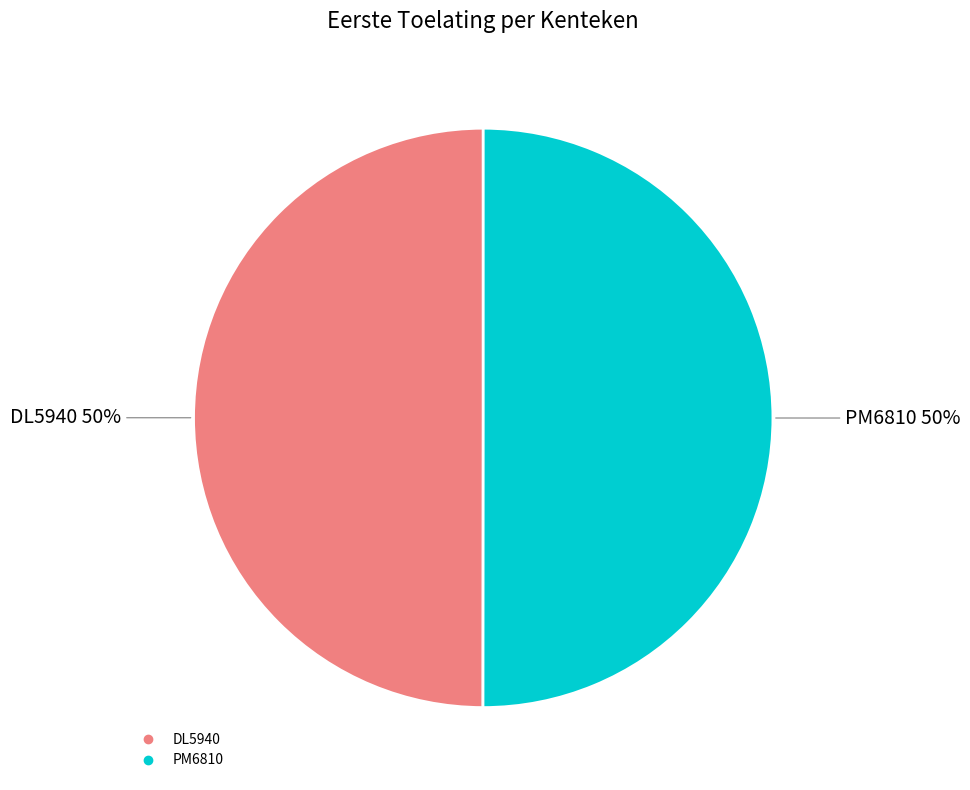

What is the ratio of the value at PM6810 to the value at DL5940?

1.0